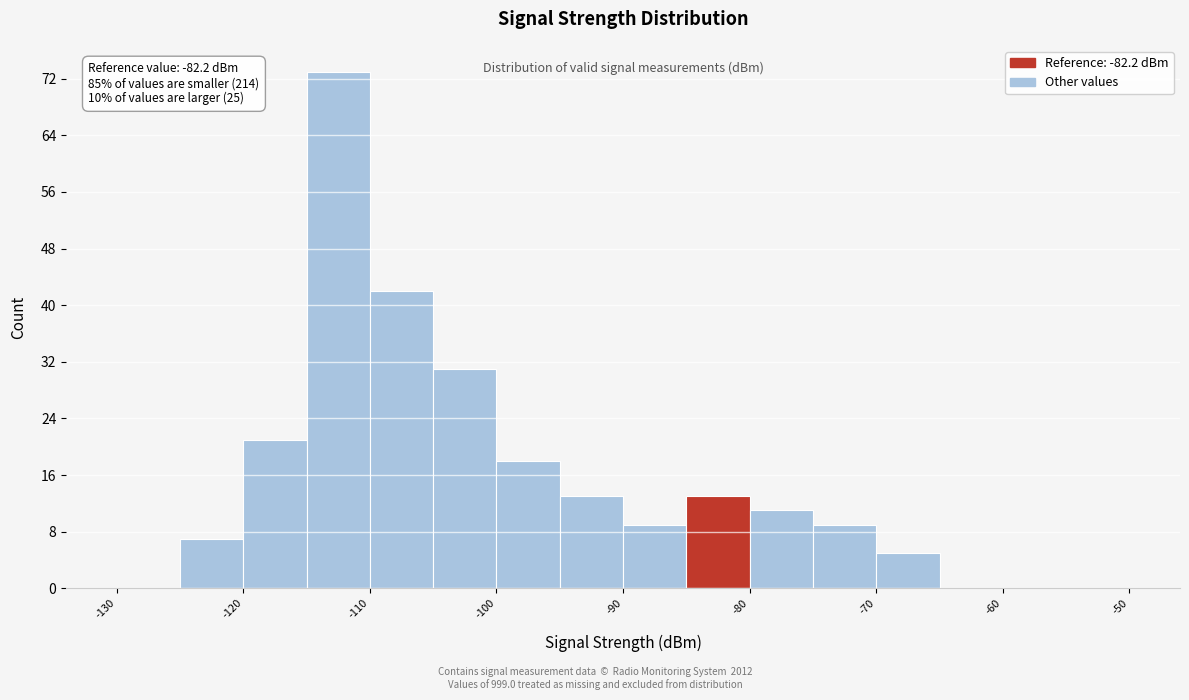

Over which range of the x-axis is the bar tallest?

-115 to -110